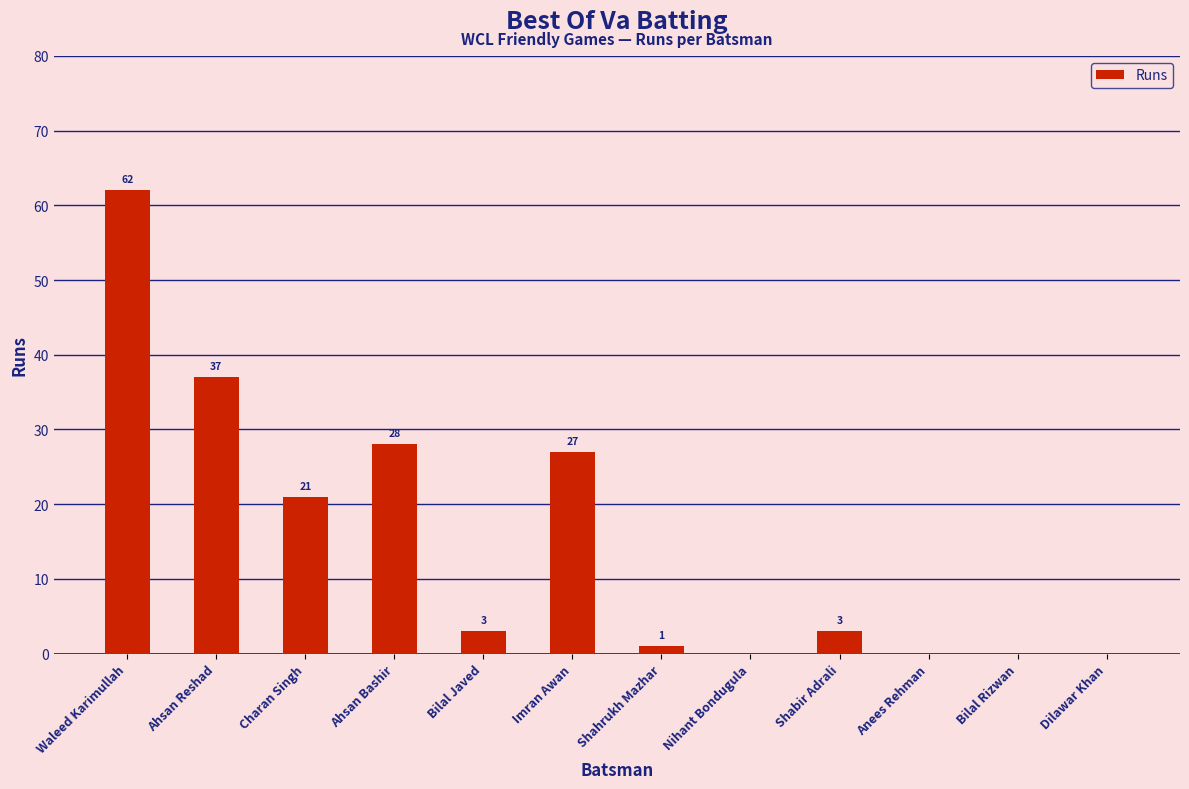

At which category does the chart reach its peak across all series?

Waleed Karimullah